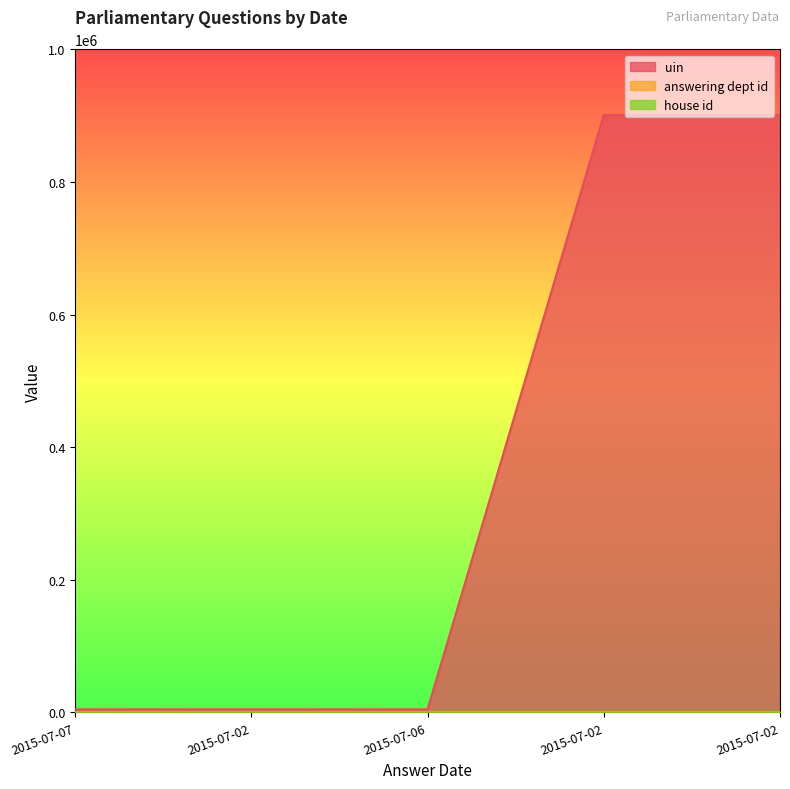

What is the label of the 2nd point from the left?

2015-07-02